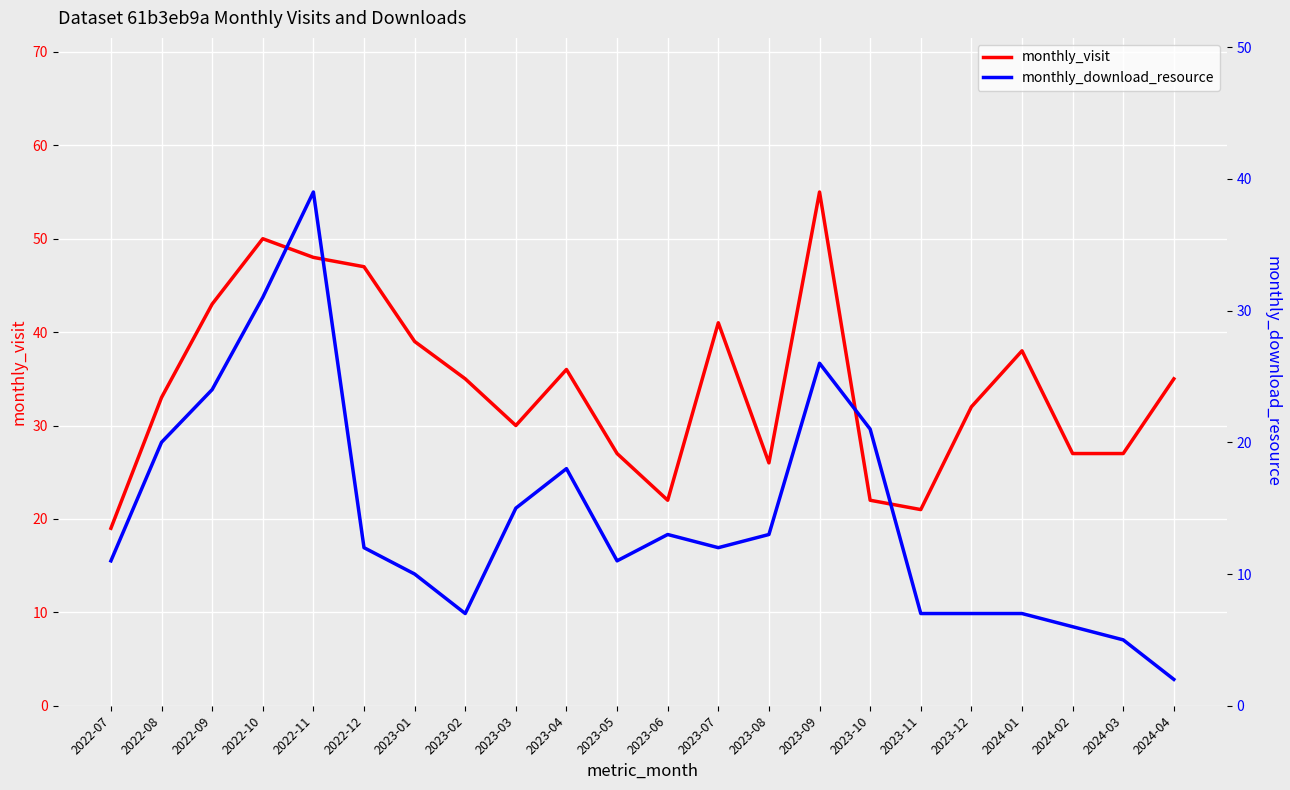

What is the average value of the monthly_download_resource series?

14